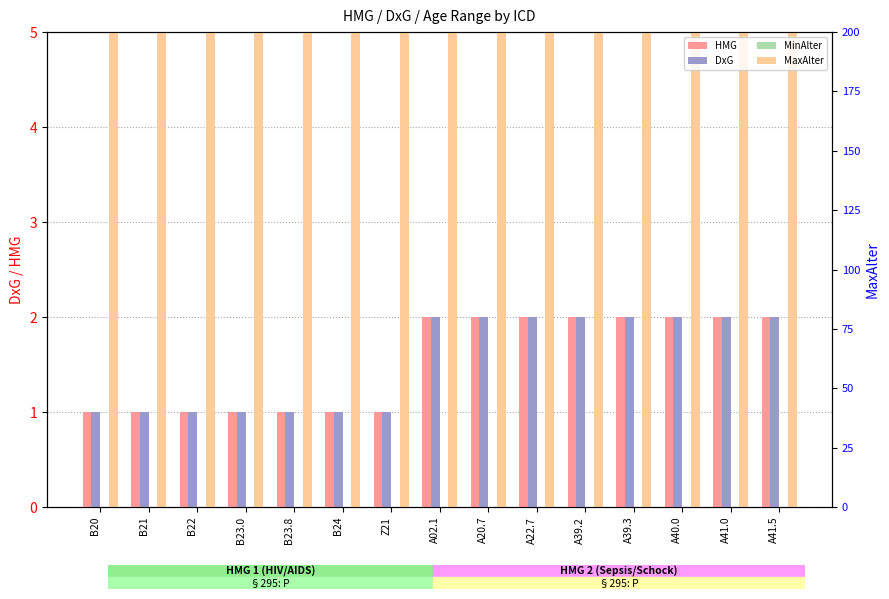

Are the bars grouped side by side (vs. stacked)?

Yes